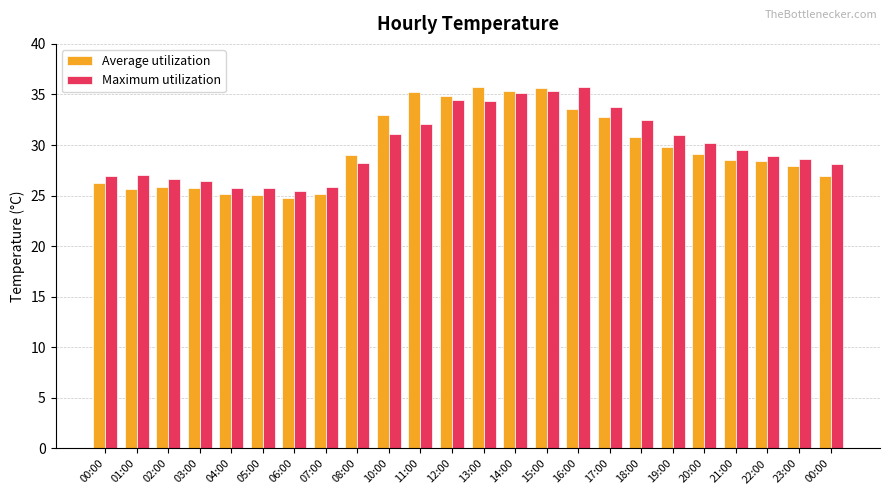

How many bars are there in each group?

2